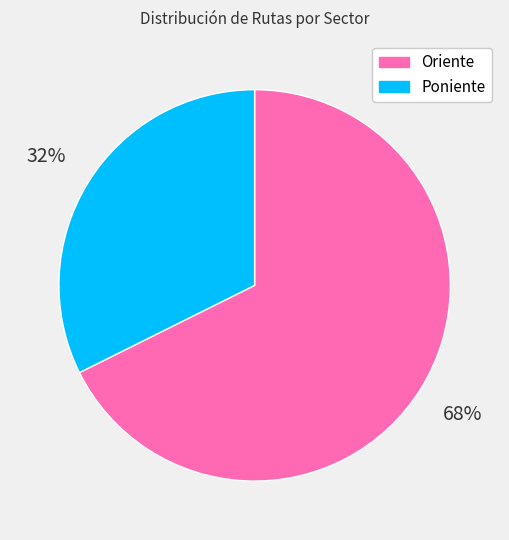

Is the sum of Oriente and Poniente greater than half?

Yes